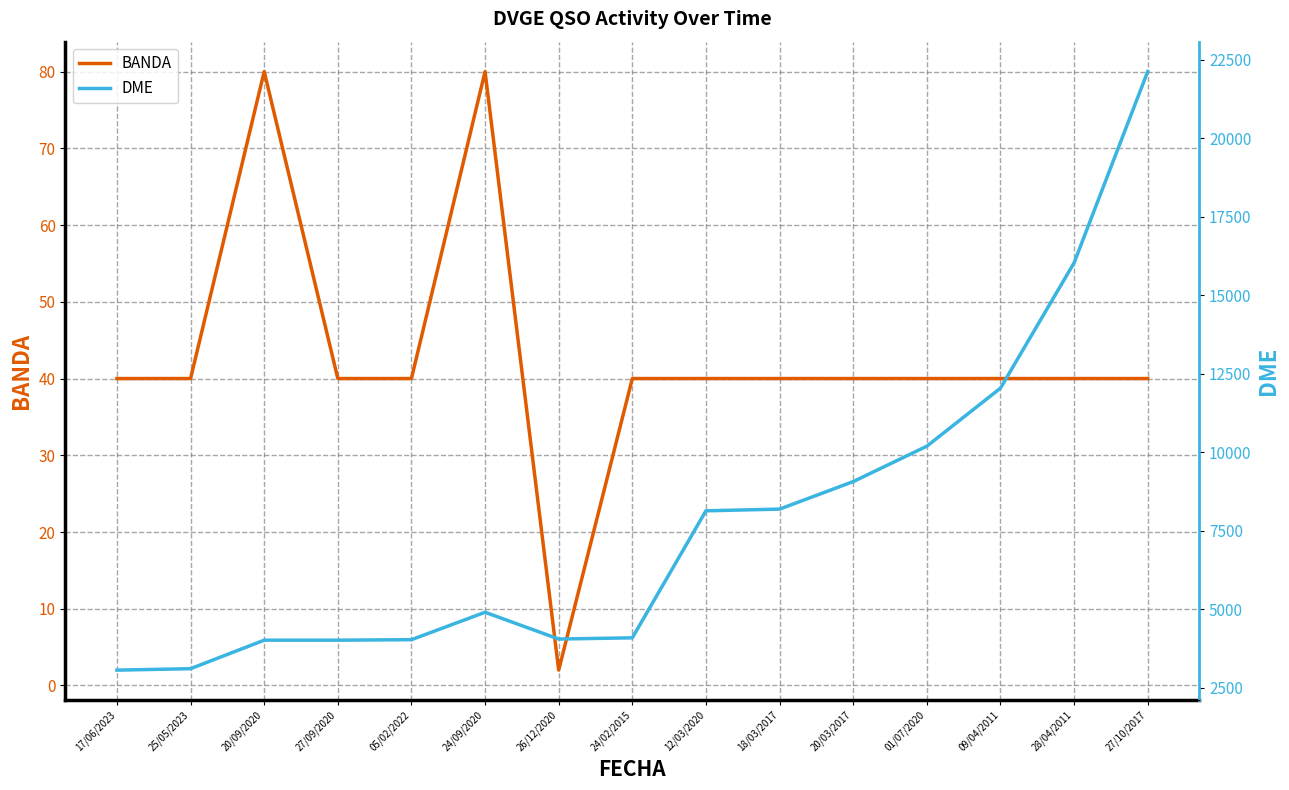

Which series has the largest range (max minus min)?

DME